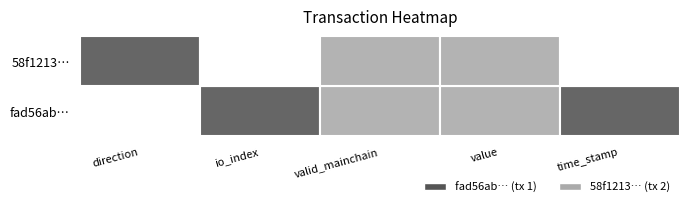

Is the value of fad56abf7b5b7daf673403e6df1a802b39ac65f at valid_mainchain greater than the value of 58f121316a5911a61107c07313447fb4e5040f2 at time_stamp?

No